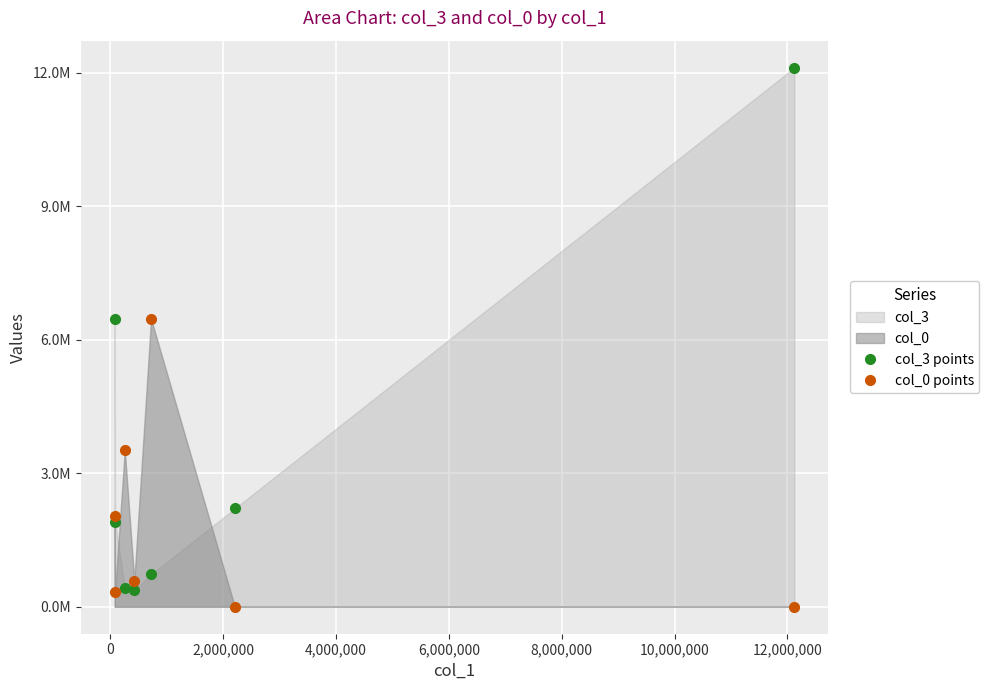

How many data points in col_0 points are above 588964?

4